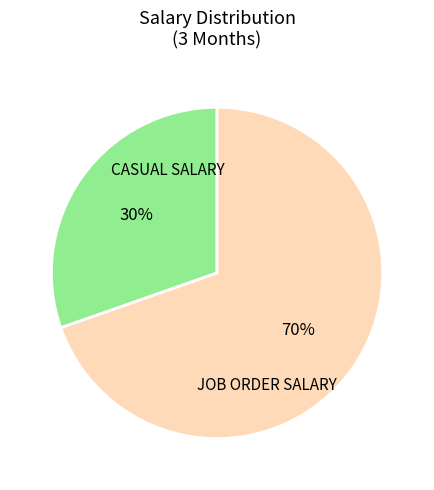

Is it true that JOB ORDER SALARY is 70% of the pie?

True